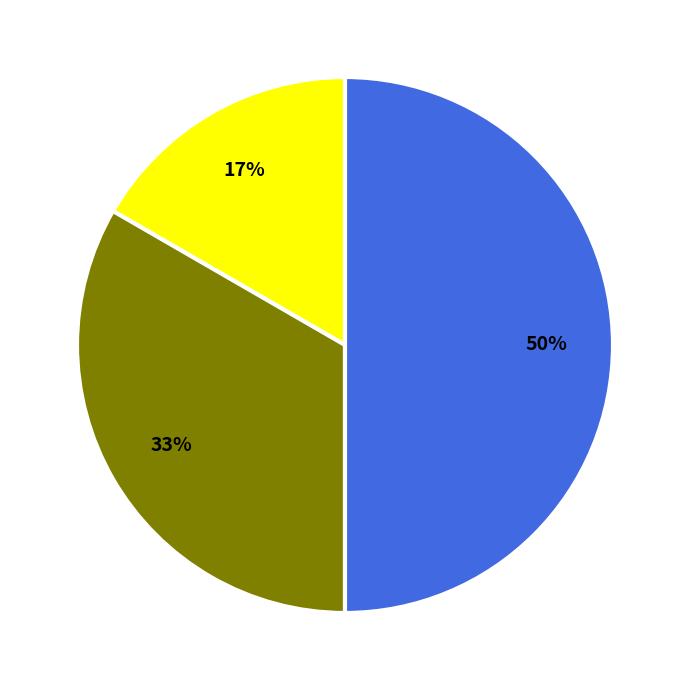

To the nearest percent, what is the difference between the largest and smallest slice percentages?

33%